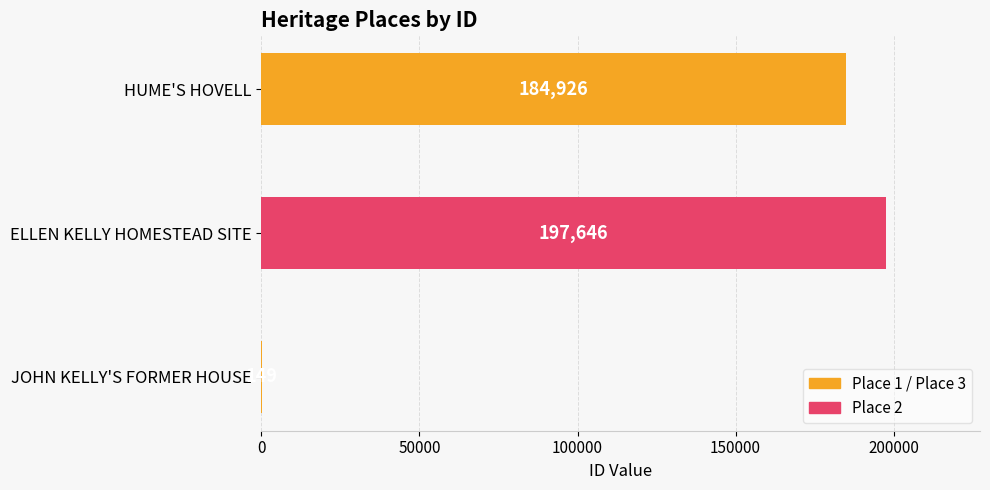

The chart shows a value of 149 at JOHN KELLY'S FORMER HOUSE. True or false?

True